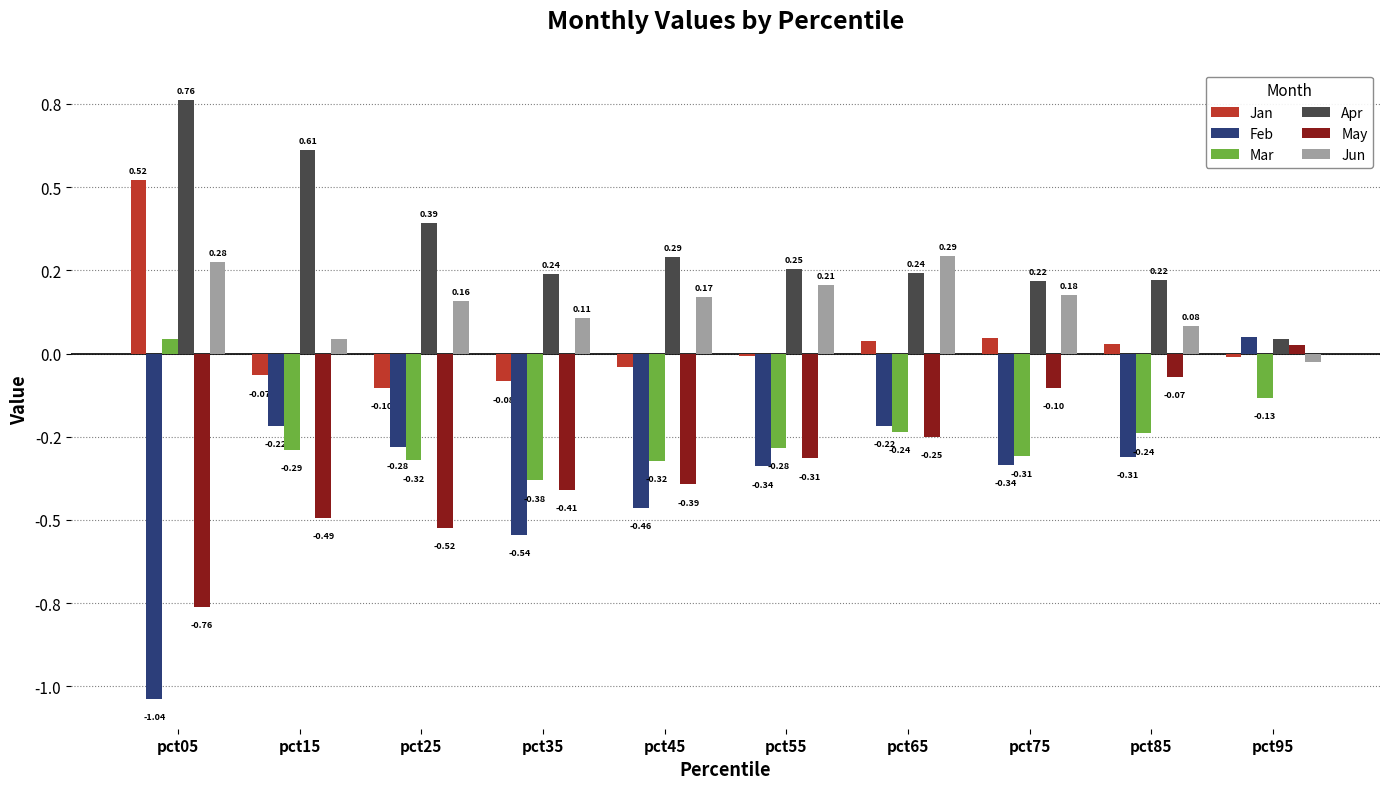

What are all the series names shown in the legend?

Jan, Feb, Mar, Apr, May, Jun